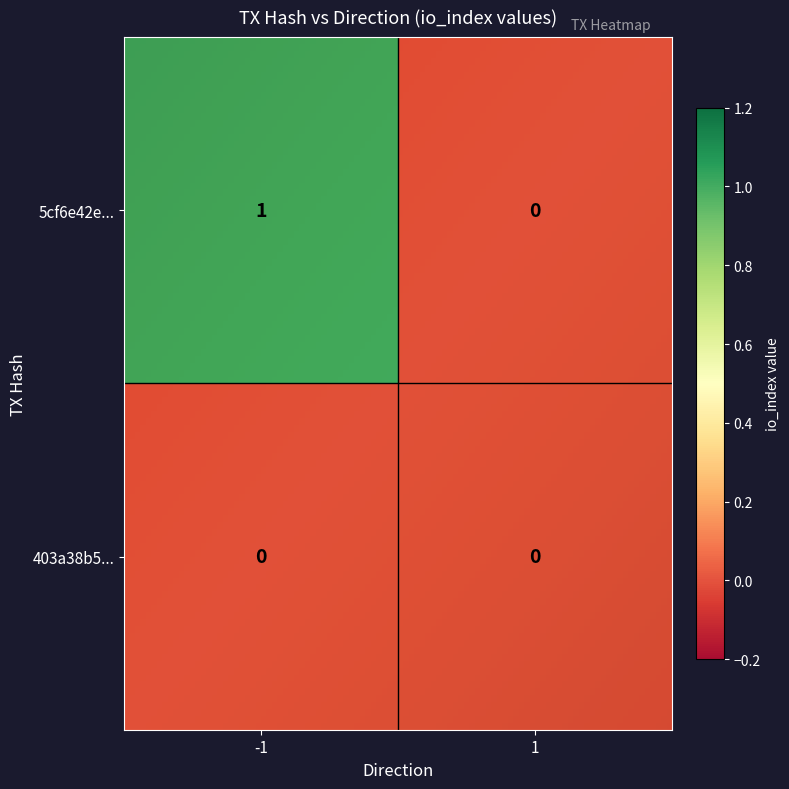

Reading left to right, transcribe all the data shown in this chart.

5cf6e42e6e23e42cc2bf6258944003d2fcc2271: 1	0
403a38b59ec75a92d5a4bf2d1c719c8ac10589f: 0	0